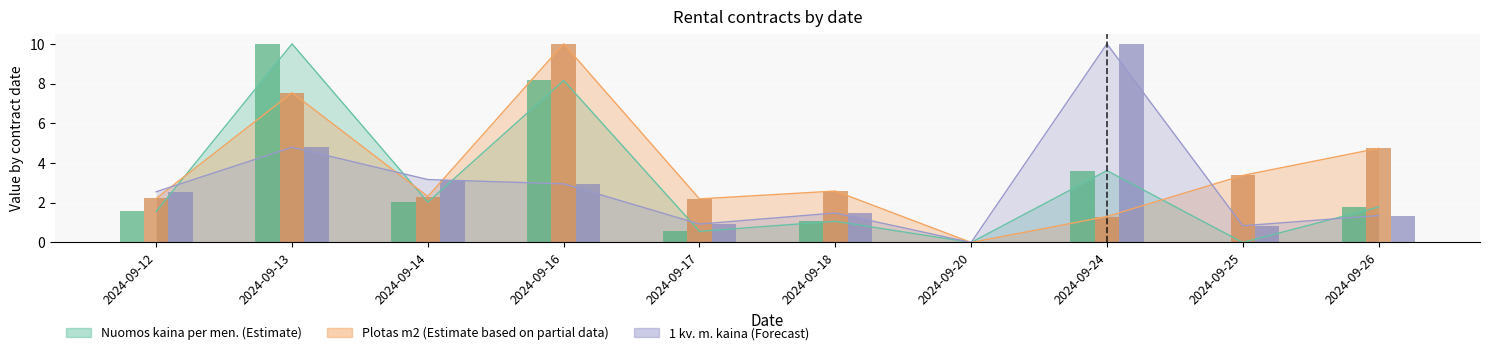

Does the chart contain any negative values?

No